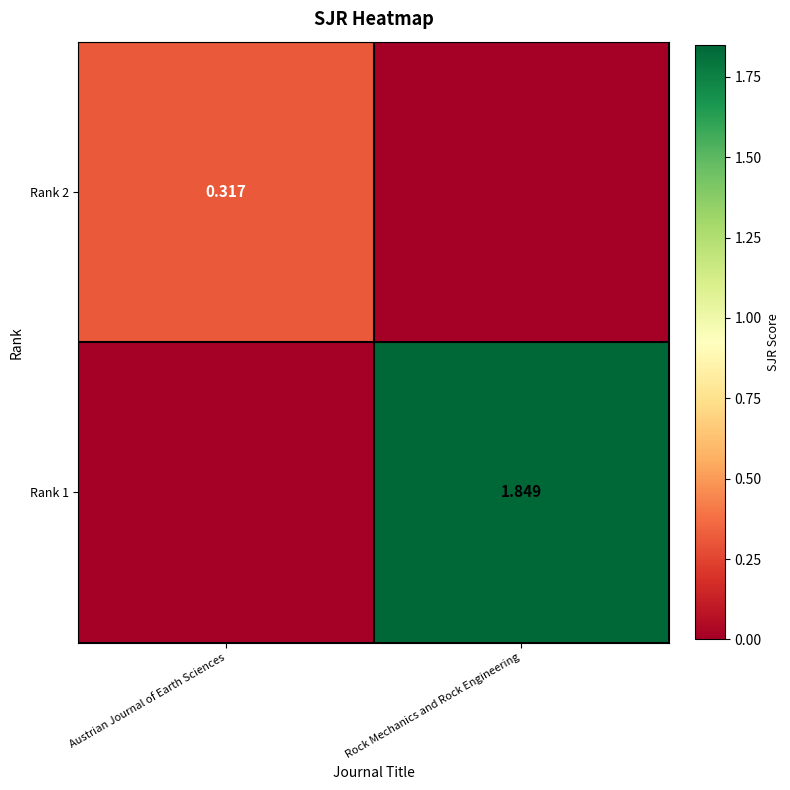

Is the value of Rank 2 at Austrian Journal of Earth Sciences greater than the value of Rank 1 at Rock Mechanics and Rock Engineering?

No